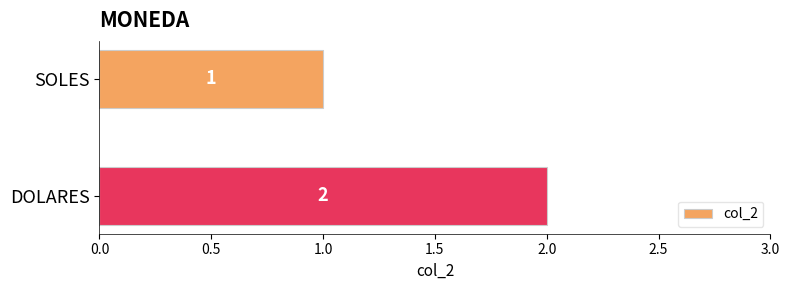

The value at DOLARES is 2. True or false?

True